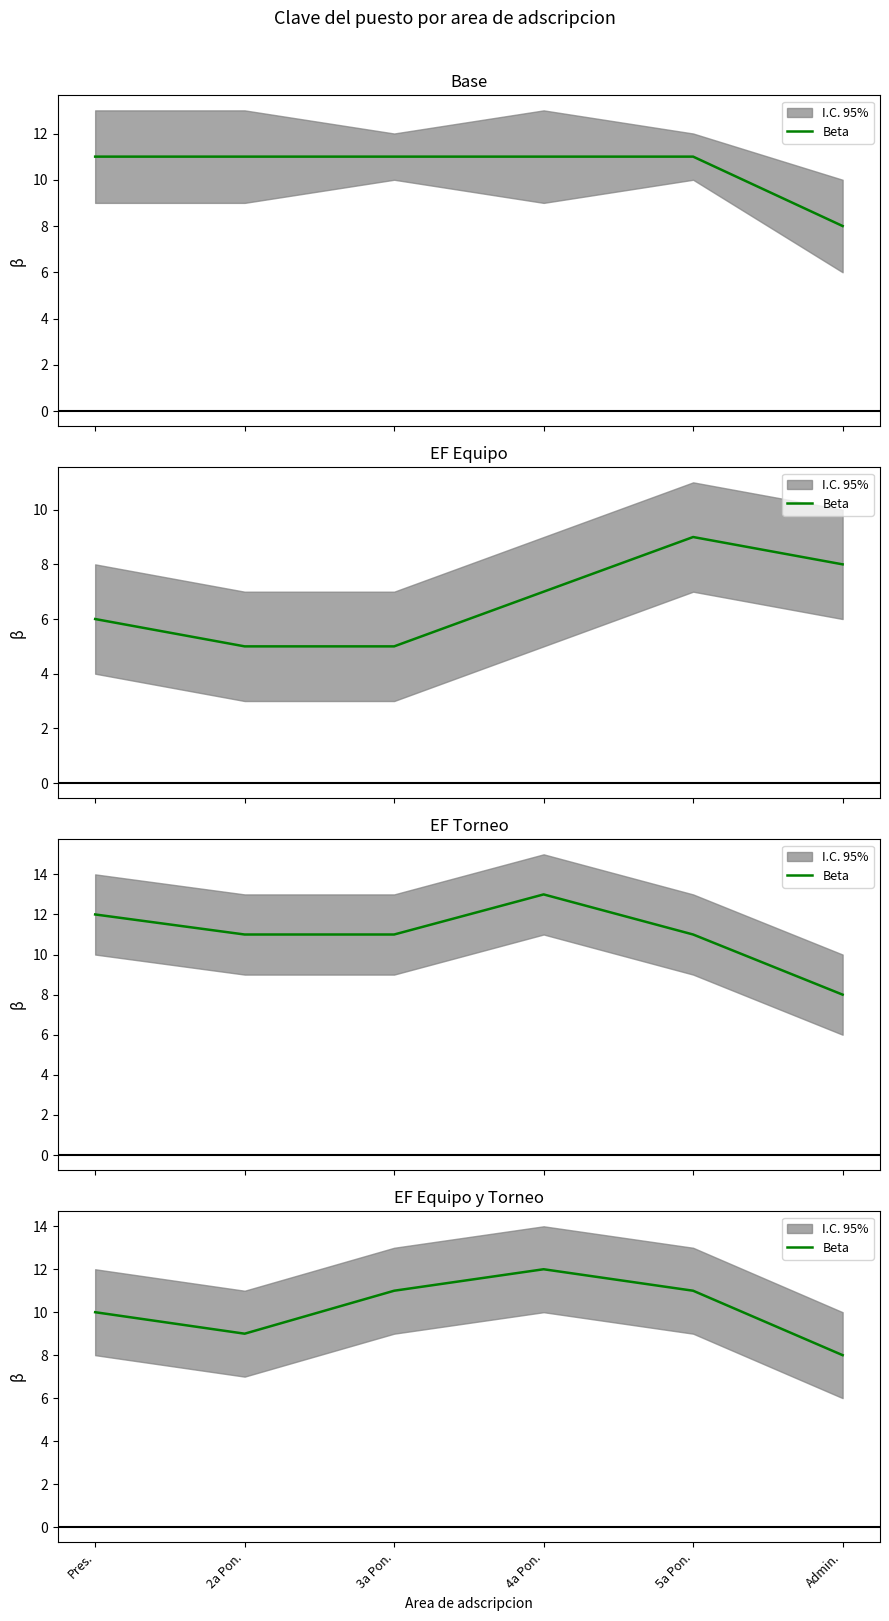

List the labels in order of value, smallest first.

Admin., 2a Pon., Pres., 3a Pon., 5a Pon., 4a Pon.